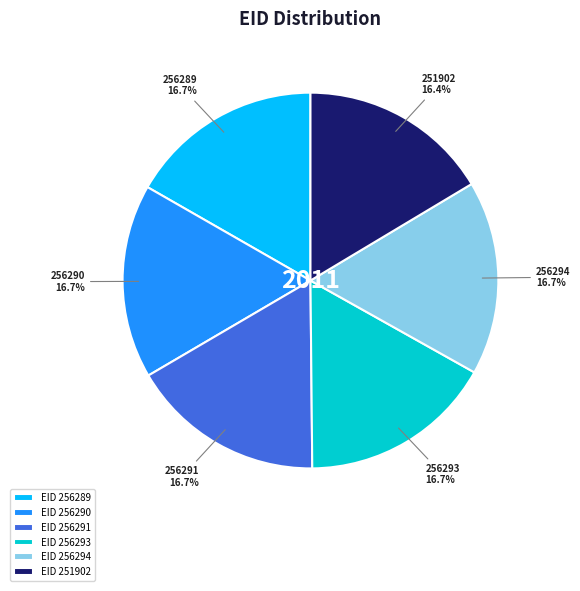

Is it true that 256290 is 17% of the pie?

True